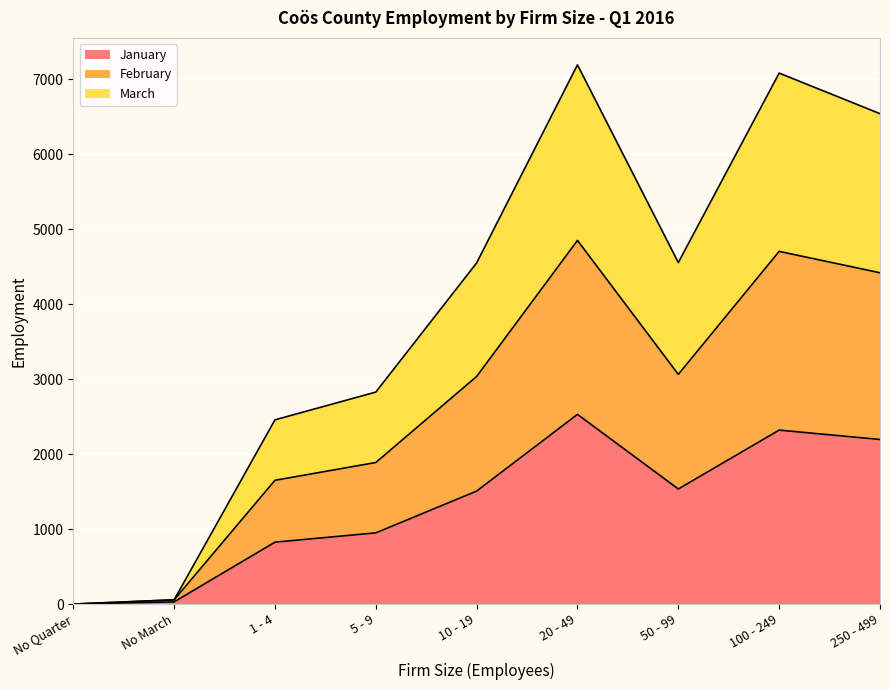

At which label does January reach its peak?

20 - 49